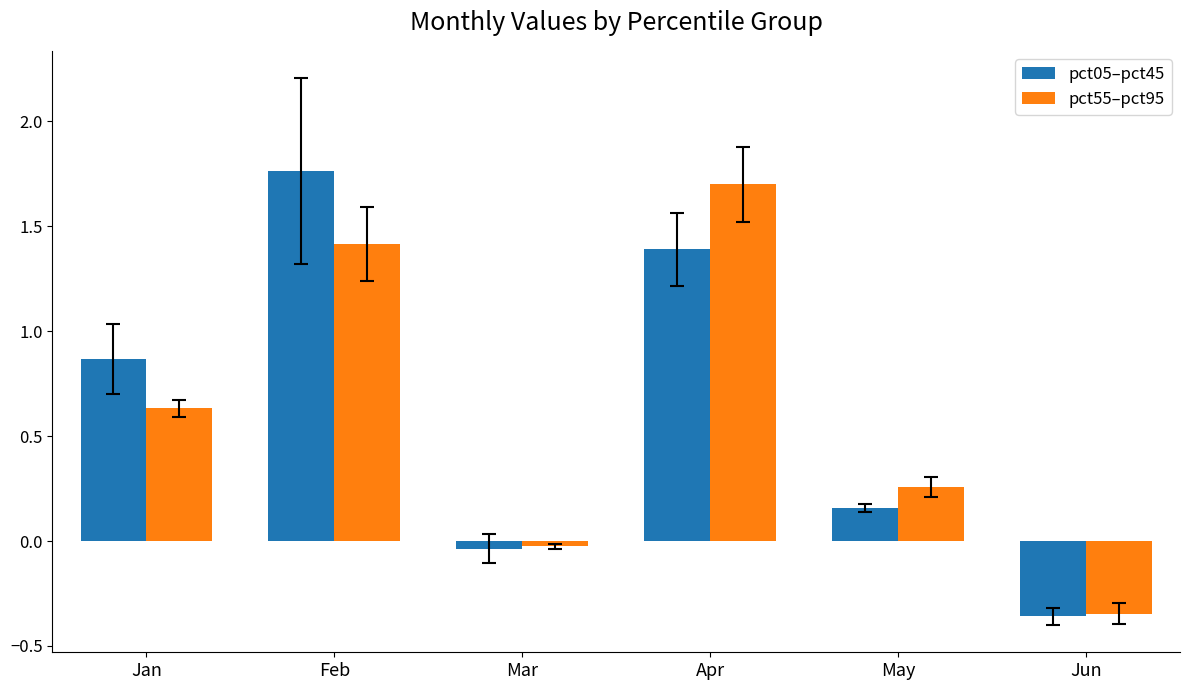

List the series in order of their overall mean, highest first.

pct05–pct45, pct55–pct95